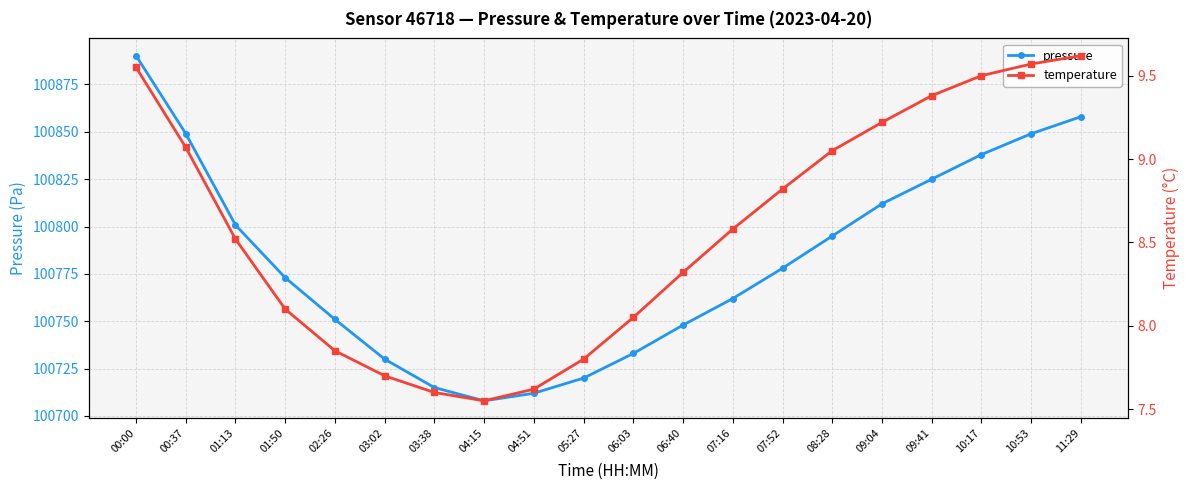

What is the smallest value displayed?

7.5